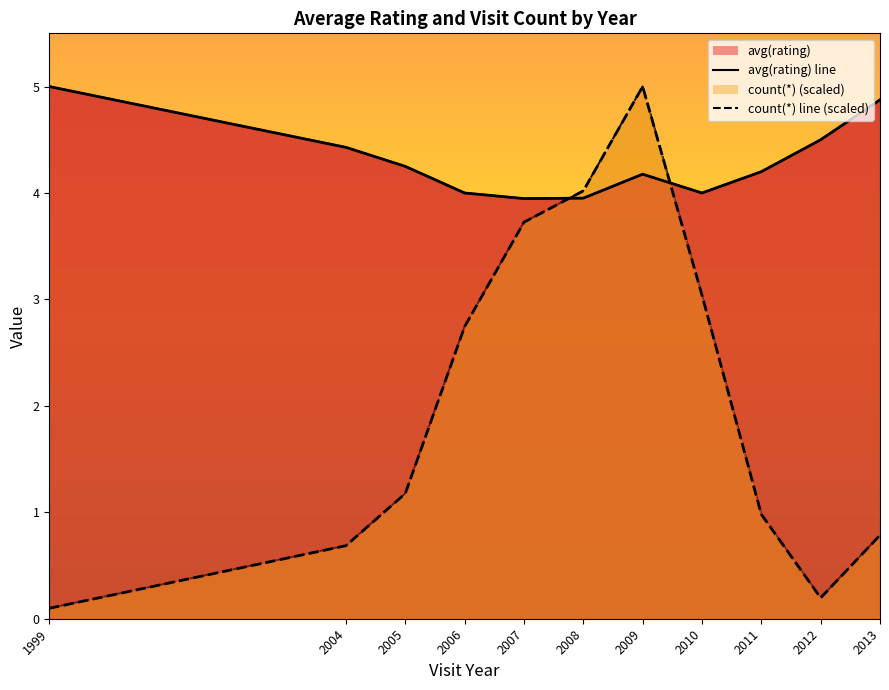

Reading left to right, list all the values displayed in this chart.

avg(rating) line: 5.0	4.4	4.2	4.0	3.9	4.0	4.2	4.0	4.2	4.5	4.9
count(*) line (scaled): 0.1	0.7	1.2	2.7	3.7	4.0	5.0	3.0	1.0	0.2	0.8